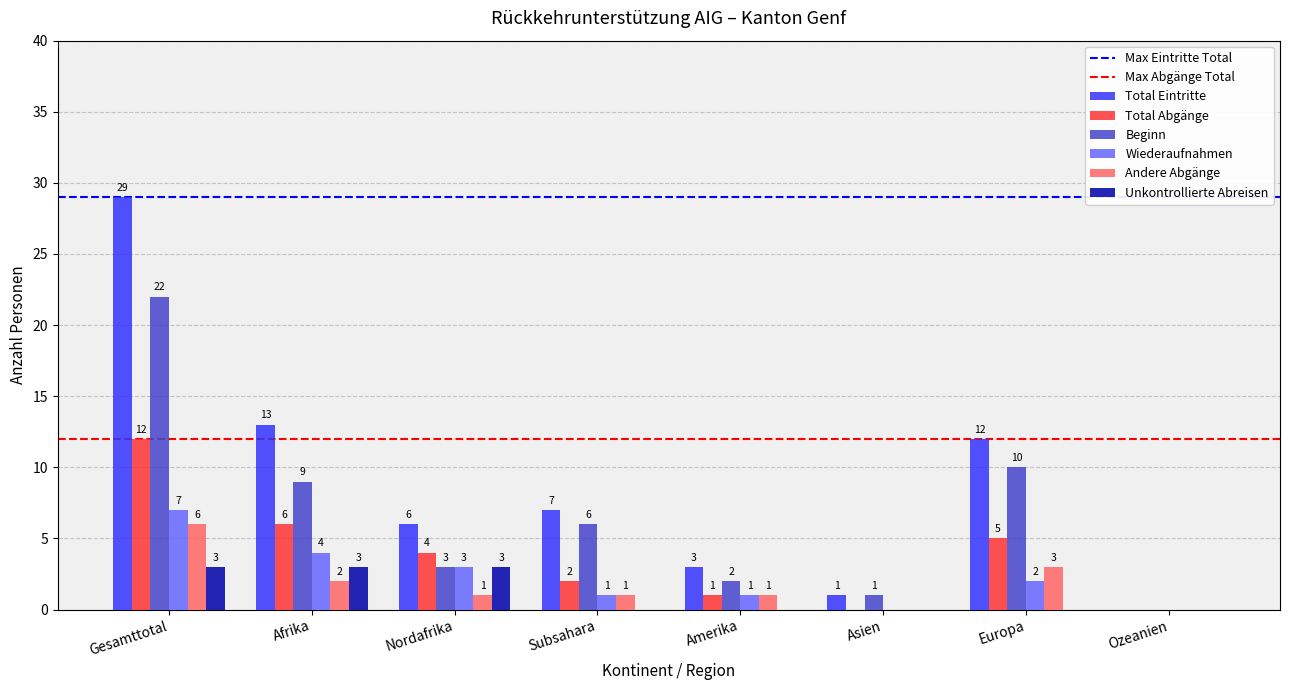

What is the approximate value of Total Eintritte at Nordafrika, to the nearest 10?

10